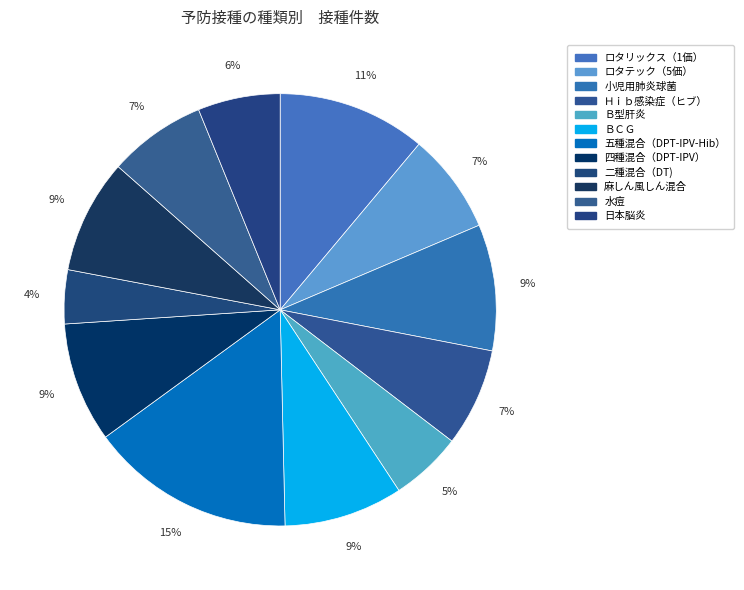

Is it true that Ｈｉｂ感染症（ヒブ） is 22% of the pie?

False